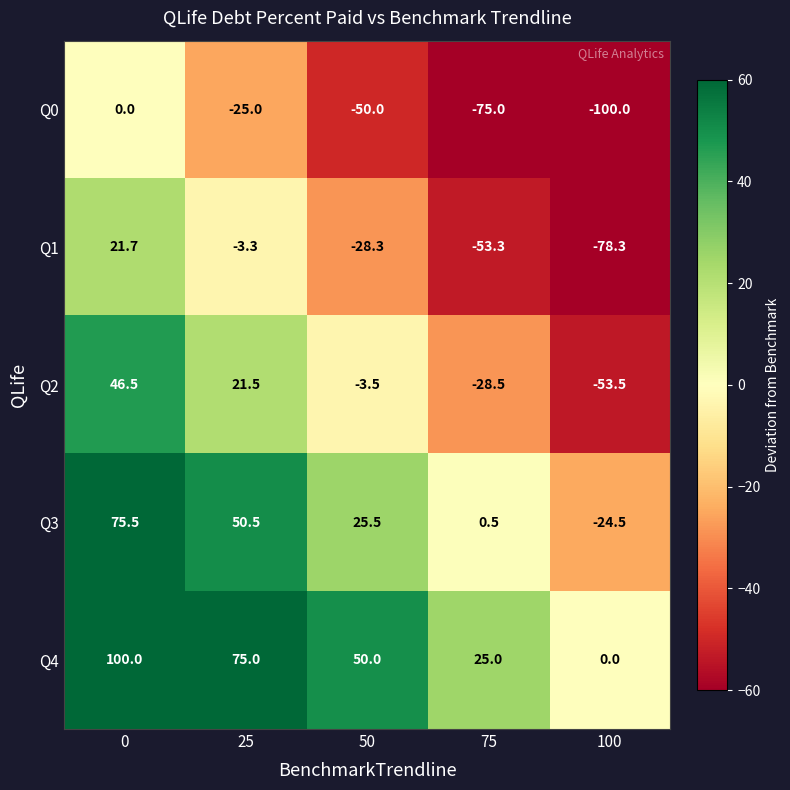

How many positive values does the Q3 series have?

4